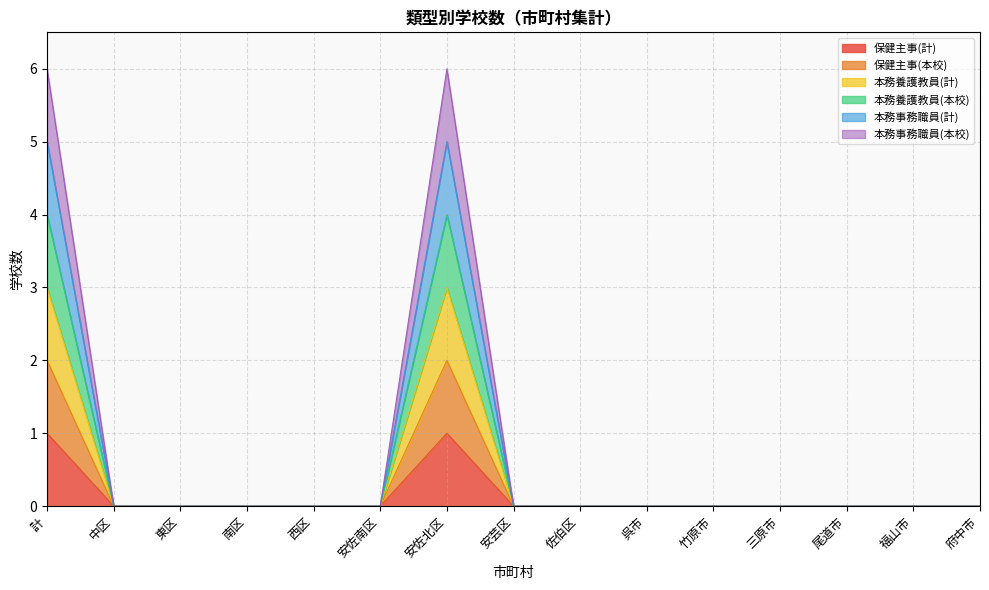

True or false: 保健主事(本校) and 本務事務職員(計) intersect in this chart.

False